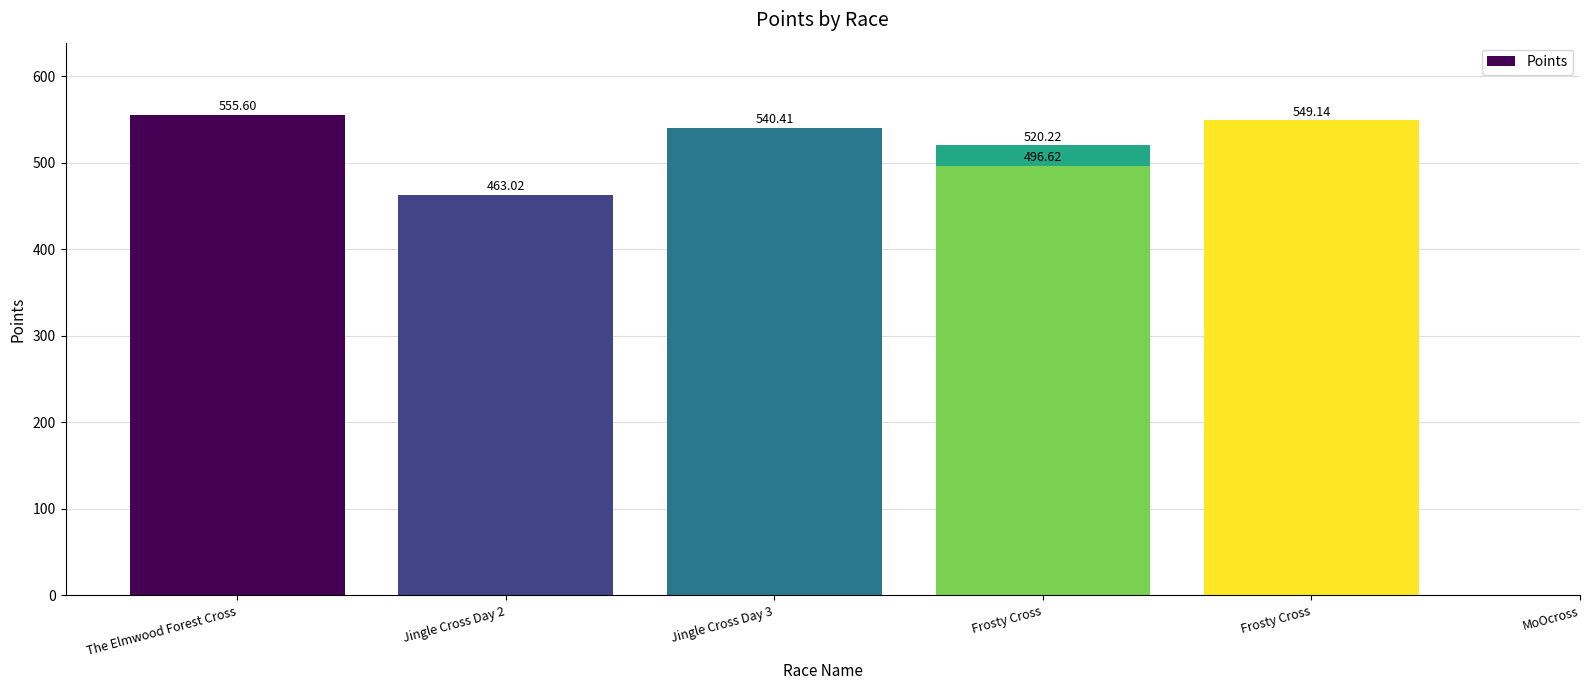

How many series are shown in this chart?

1